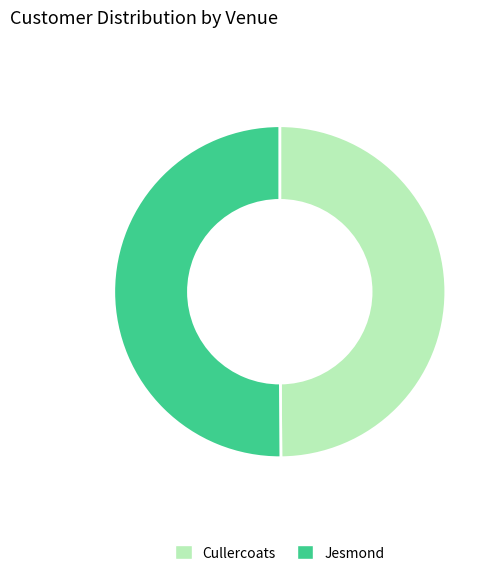

True or false: Jesmond accounts for 50% of the total.

True